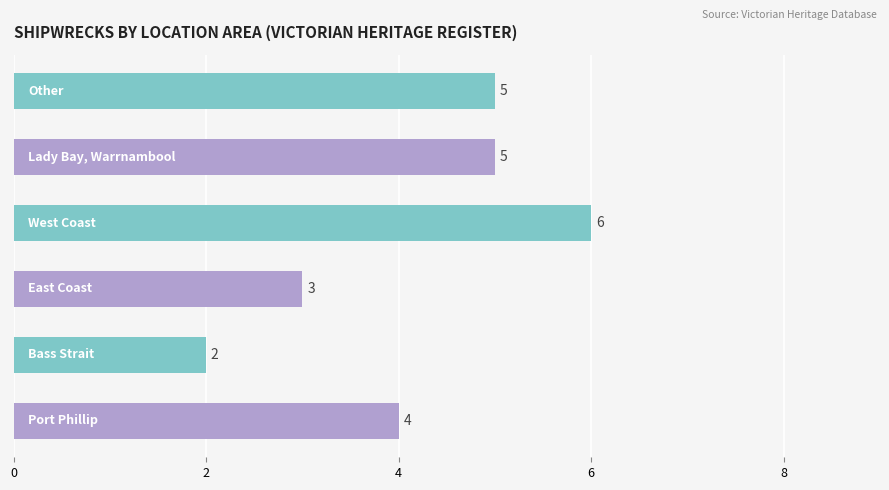

What is the difference between the second highest and minimum values?

3